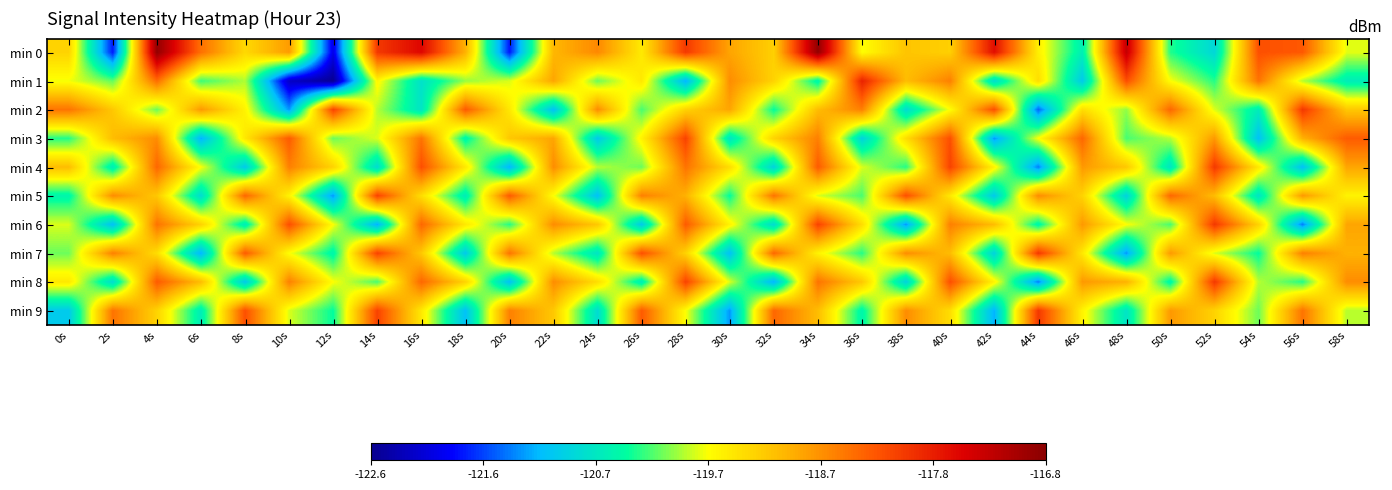

What is the spread (max minus min) of values at 44s?

3.5